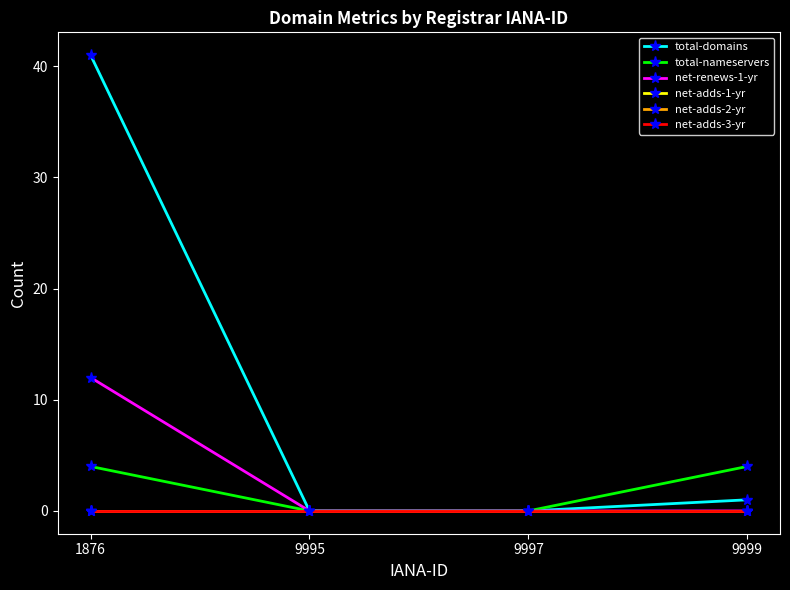

Which has a higher value, 9995 or 9999?

9999